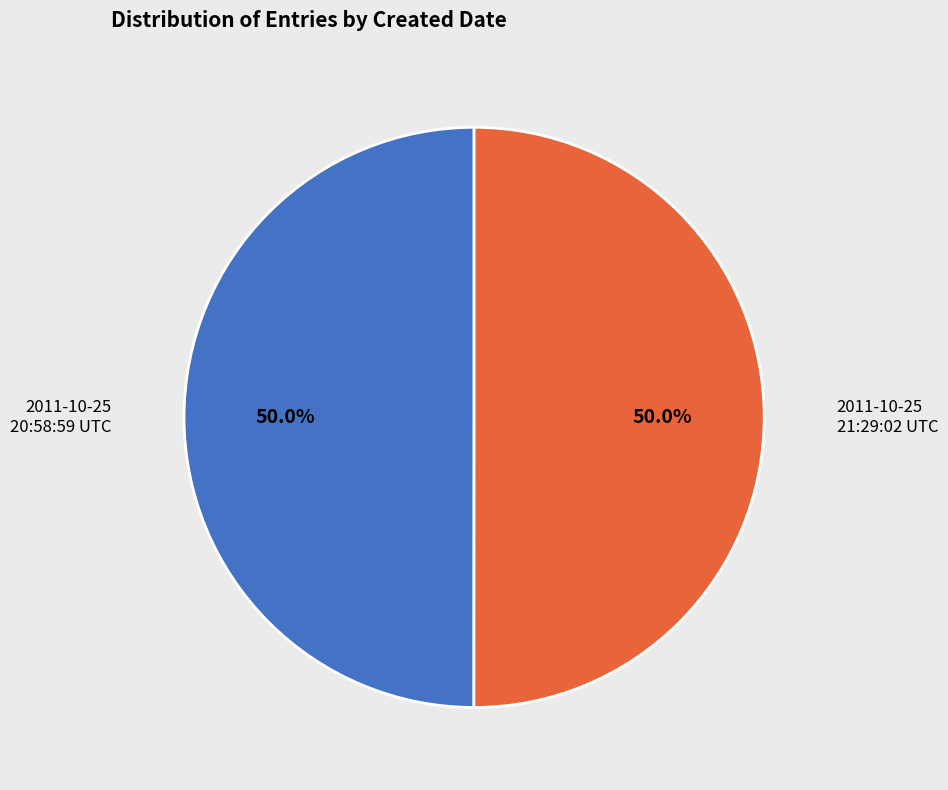

Is it true that 2011-10-25 20:58:59 UTC is 50% of the pie?

True